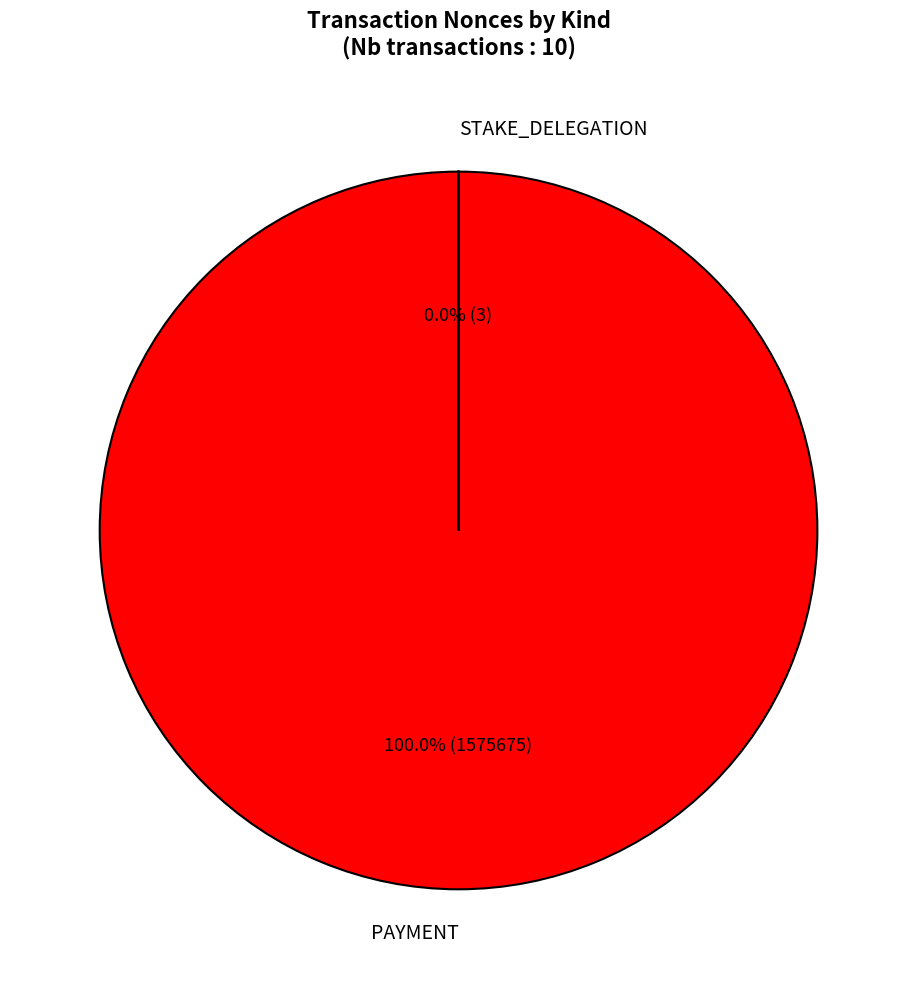

Between 297910 and 304466, which is larger?

304466